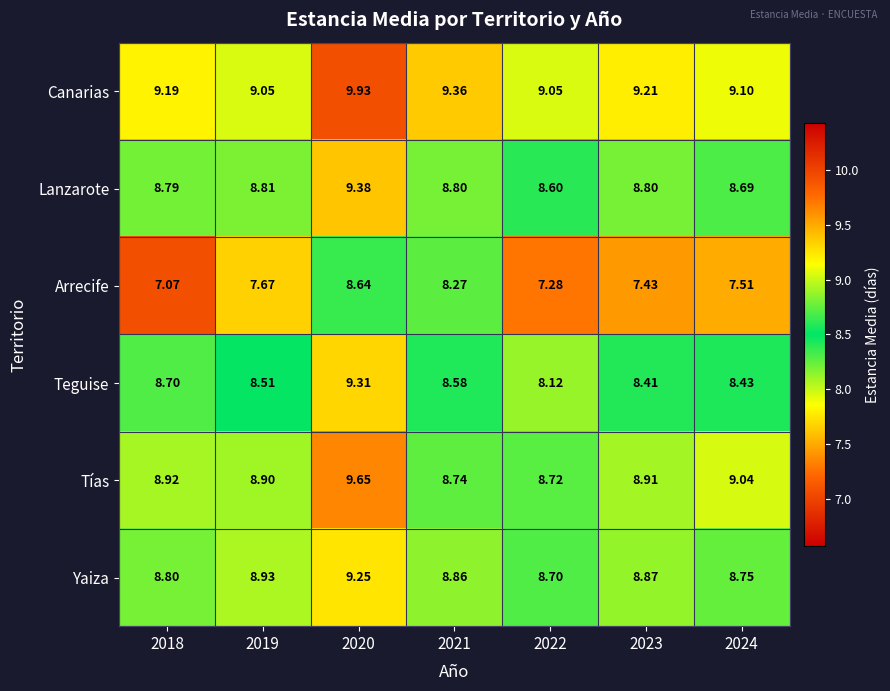

Is the value of Teguise at 2019 greater than the value of Tías at 2020?

No